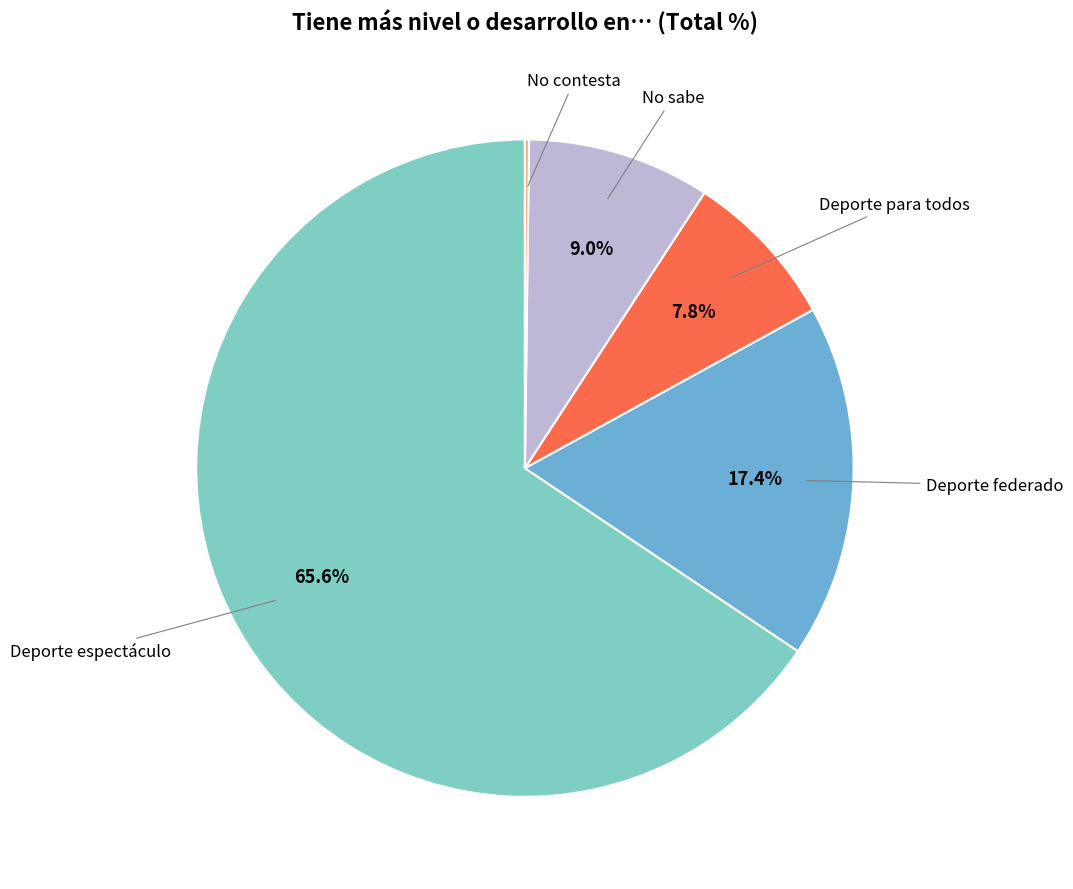

Does any single category account for the majority?

Yes